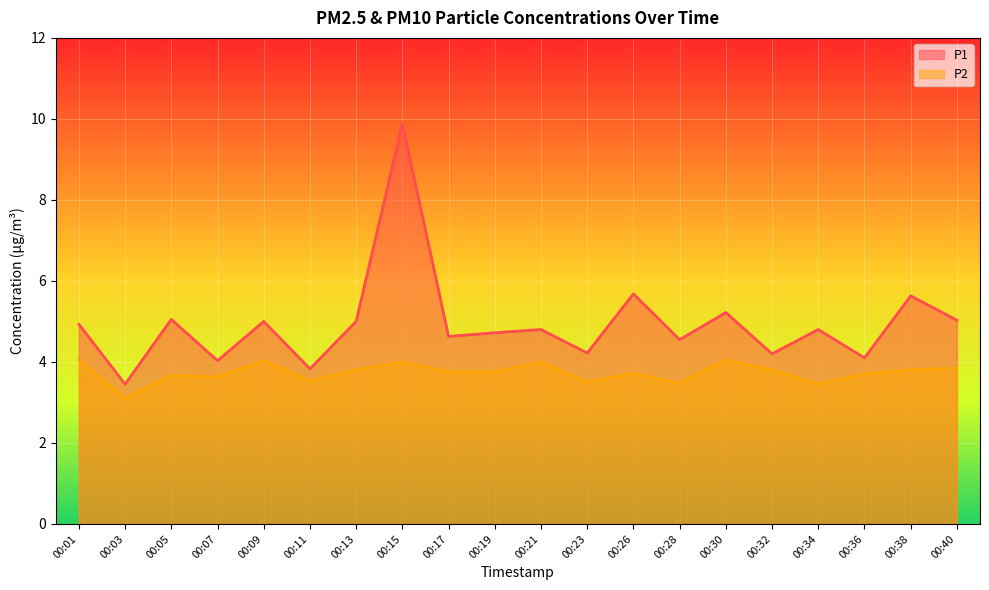

Which series changed the most between 00:07 and 00:13?

P1